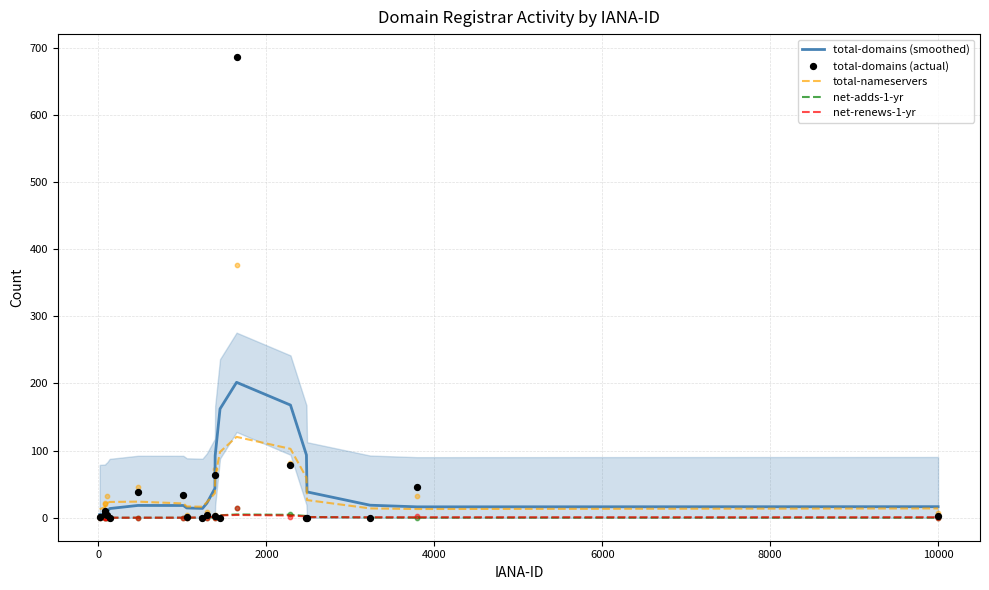

What is the maximum value for total-nameservers?

120.4